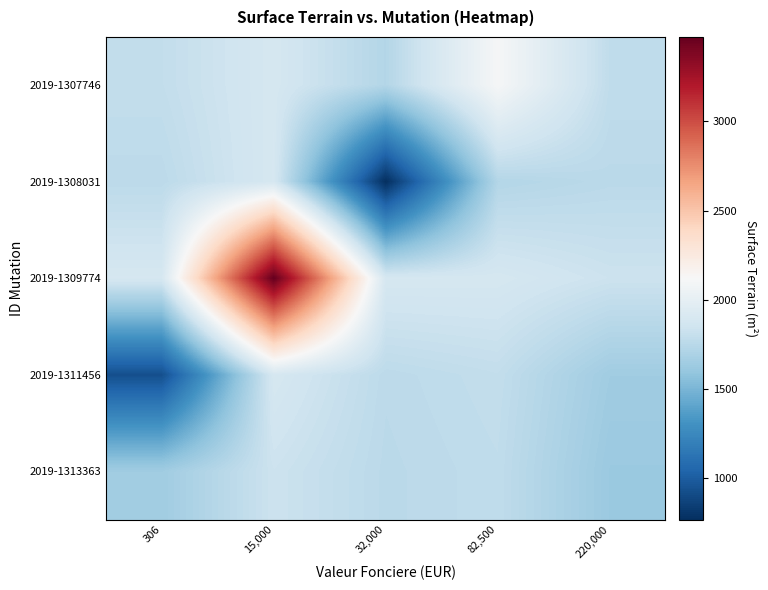

Reading left to right, extract all data points from this chart.

2019-1307746: 306=1791.1	15,000=1886.5	32,000=1727.2	82,500=2106.2	220,000=1779.8
2019-1308031: 306=1763.7	15,000=1889.8	32,000=766.8	82,500=1727.2	220,000=1756.5
2019-1309774: 306=1890.1	15,000=3474.0	32,000=1889.8	82,500=1886.5	220,000=1834.1
2019-1311456: 306=930.0	15,000=1890.1	32,000=1763.7	82,500=1791.1	220,000=1644.7
2019-1313363: 306=1644.7	15,000=1834.1	32,000=1756.5	82,500=1779.8	220,000=1621.9